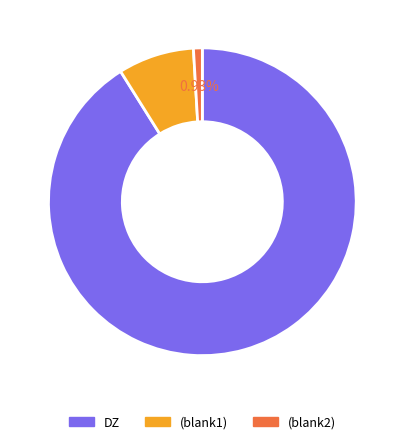

Is there a majority slice in this chart?

Yes